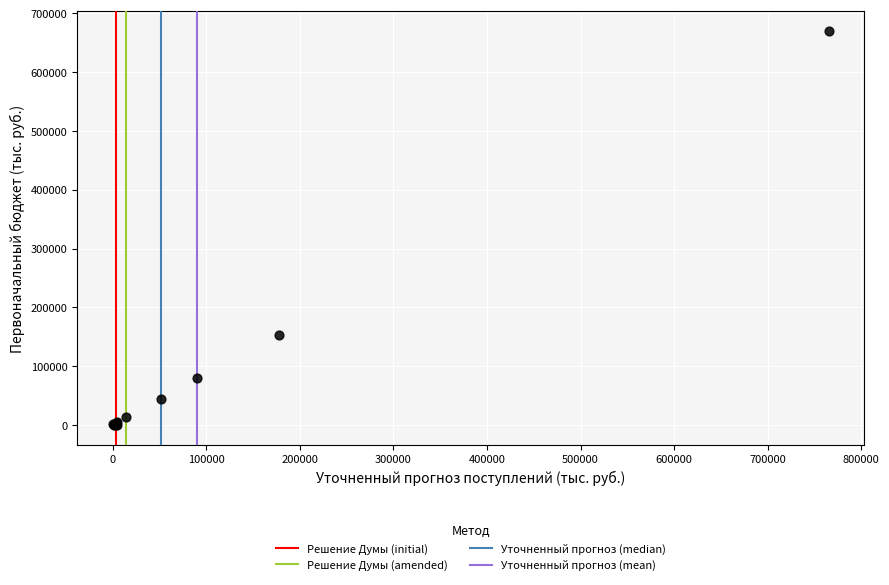

What Y value in the scatter plot is closest to 335379?

153356.8